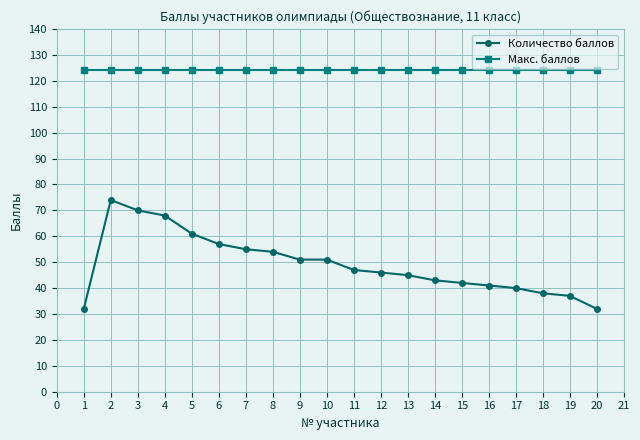

List the series in order of their overall mean, lowest first.

Количество баллов, Макс. баллов